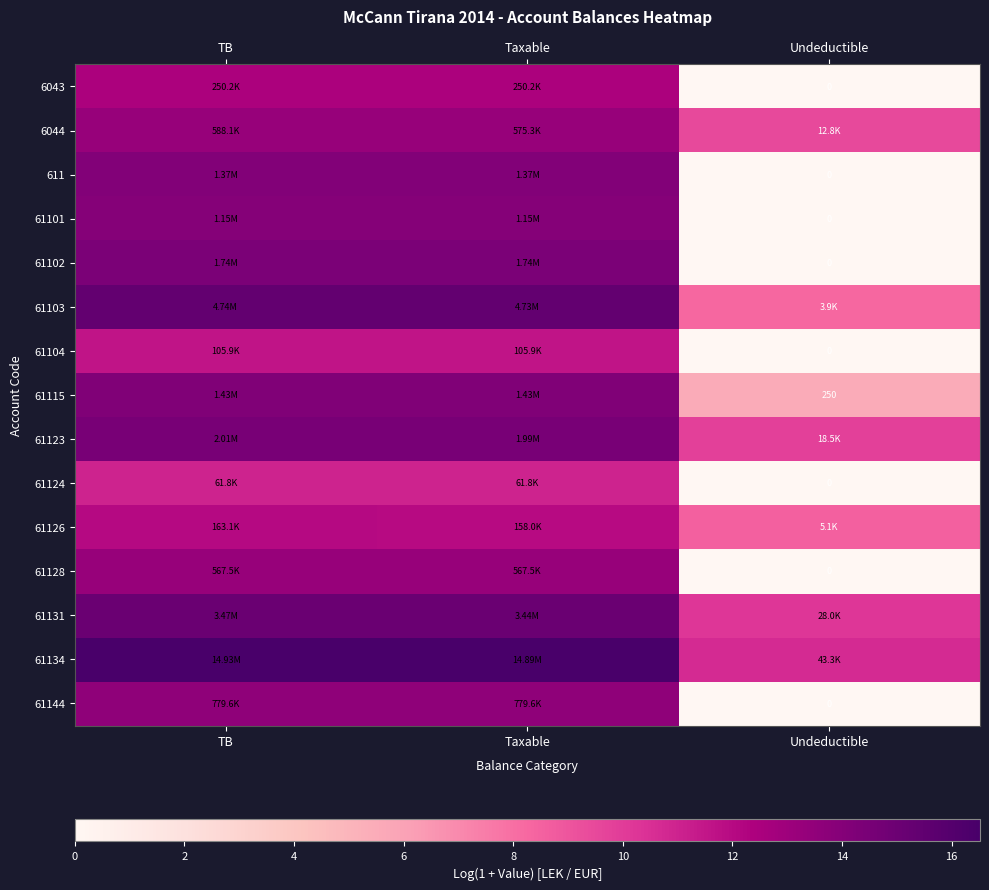

Which label corresponds to the largest value in the chart?

TB